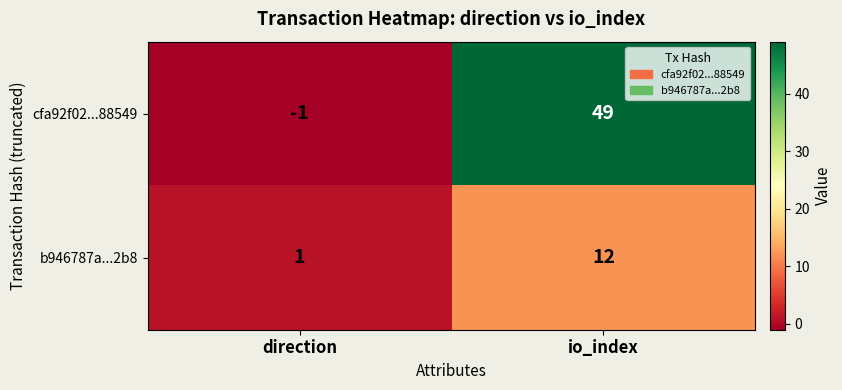

The cfa92f02...88549 series shows 0 at direction. True or false?

False